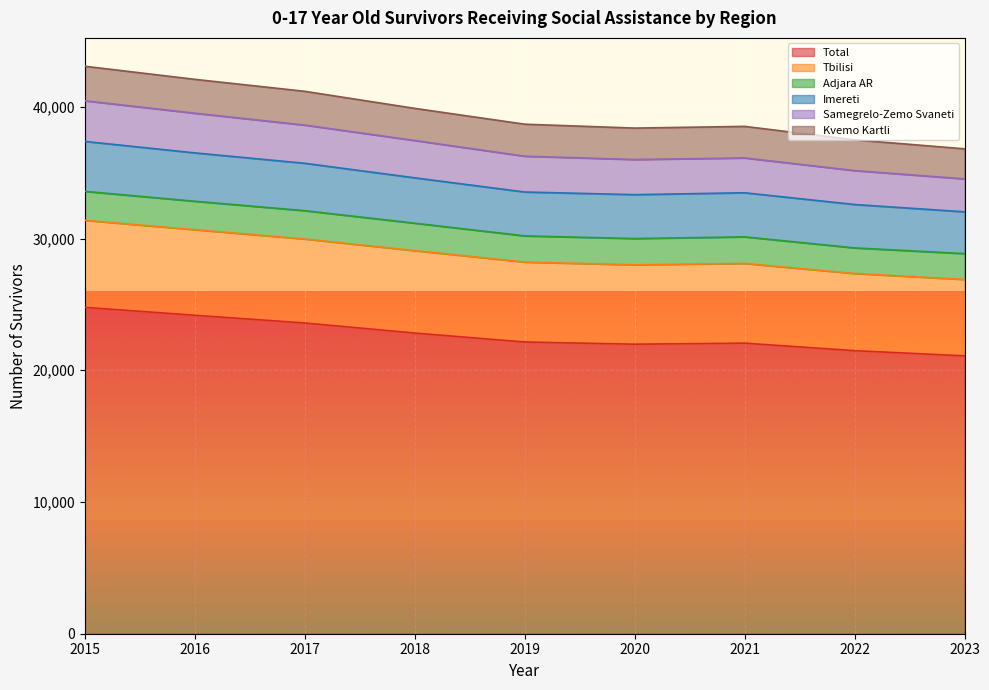

Is it true that Kvemo Kartli equals 11586 at 2017?

False